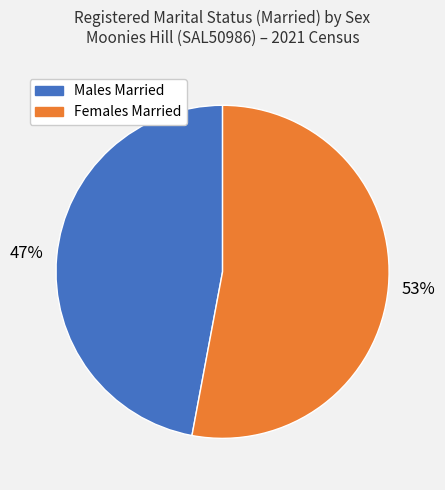

Does any single category account for the majority?

Yes